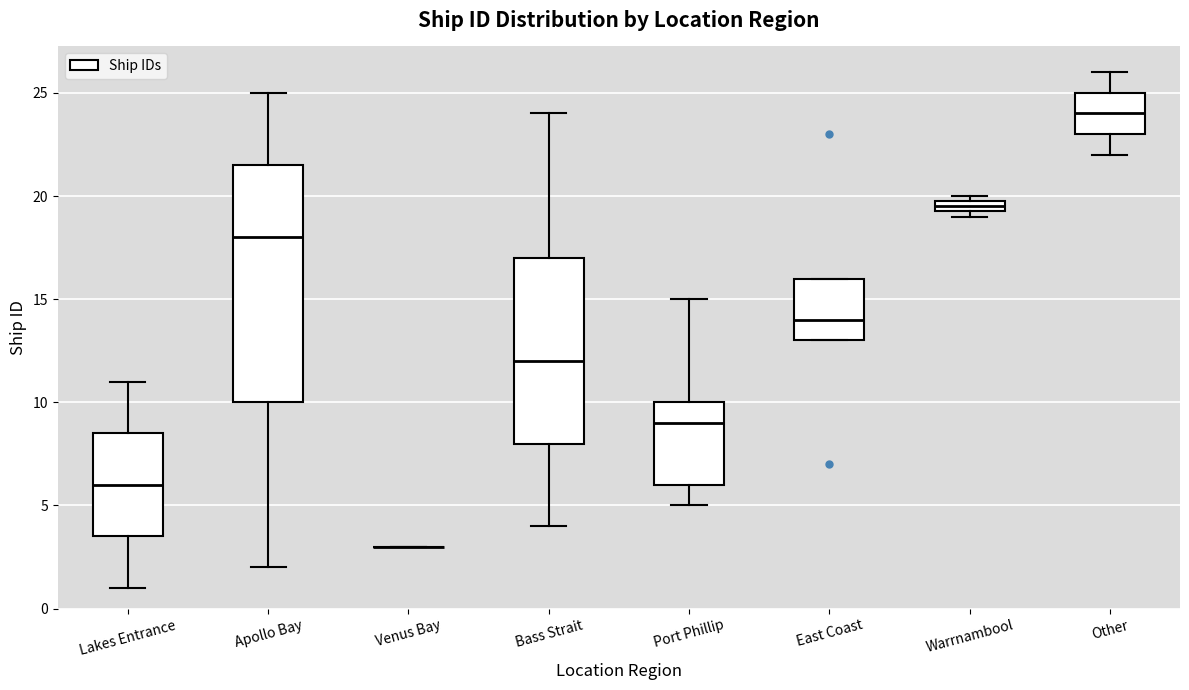

Where does the median line of the box for Apollo Bay sit on the y-axis? The values are not printed on the chart, so give them approximately, as read against the axis.

18.0